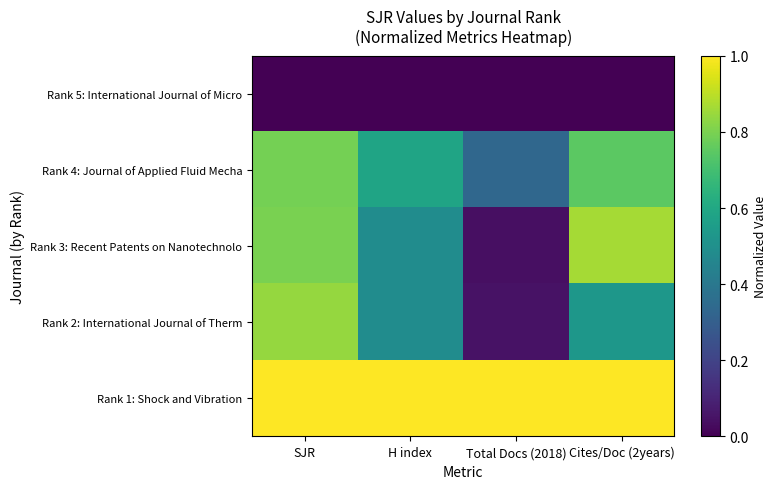

Reading left to right, what are all the values shown in this chart?

Rank 5: International Journal of Micro: SJR=0.0	H index=0.0	Total Docs (2018)=0.0	Cites/Doc (2years)=0.0
Rank 4: Journal of Applied Fluid Mecha: SJR=0.8	H index=0.6	Total Docs (2018)=0.3	Cites/Doc (2years)=0.7
Rank 3: Recent Patents on Nanotechnolo: SJR=0.8	H index=0.5	Total Docs (2018)=0.0	Cites/Doc (2years)=0.9
Rank 2: International Journal of Therm: SJR=0.8	H index=0.5	Total Docs (2018)=0.0	Cites/Doc (2years)=0.5
Rank 1: Shock and Vibration: SJR=1.0	H index=1.0	Total Docs (2018)=1.0	Cites/Doc (2years)=1.0